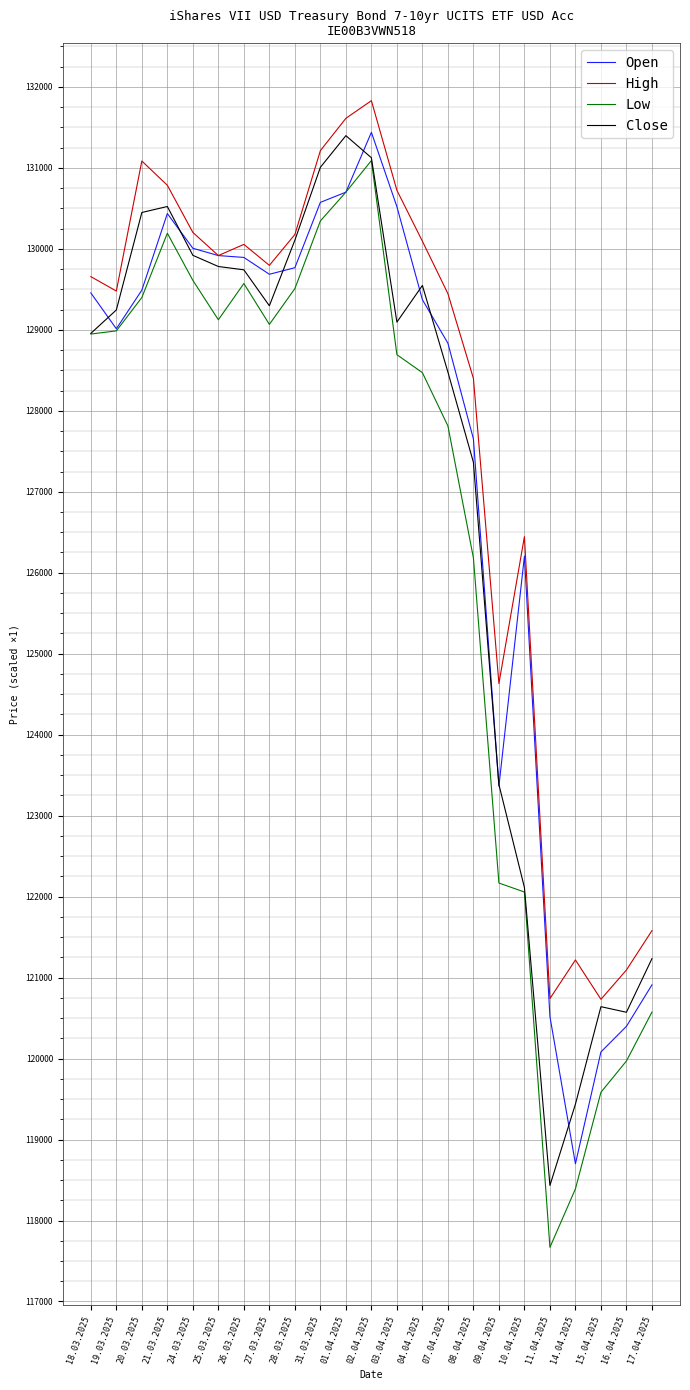

The Low series shows 62255 at 02.04.2025. True or false?

False